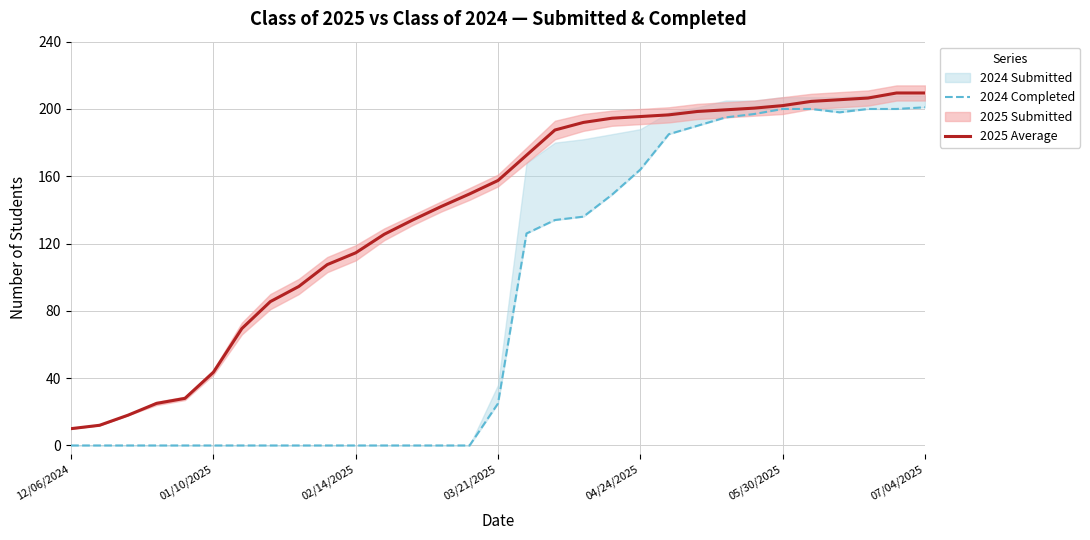

What is the highest value of the 2025 Average series?

209.5